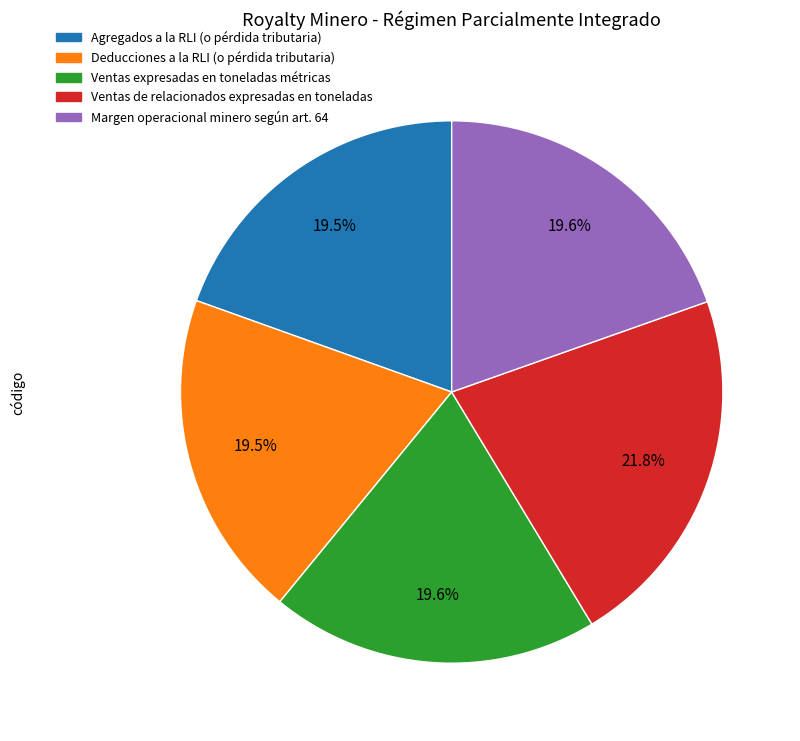

Which slice is the largest?

Ventas de relacionados expresadas en toneladas